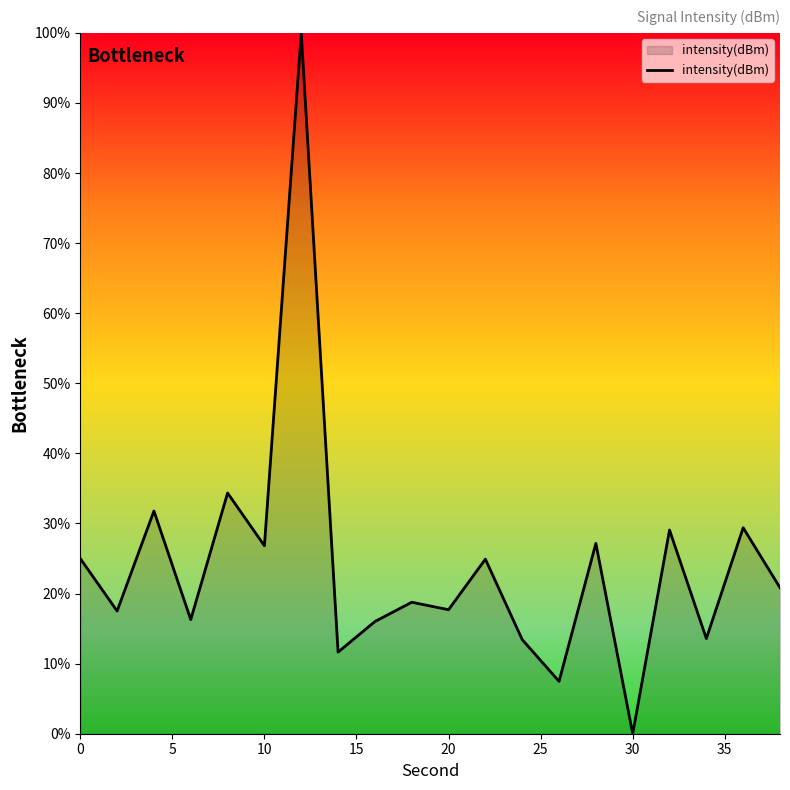

What is the maximum value shown in the chart?

100.0